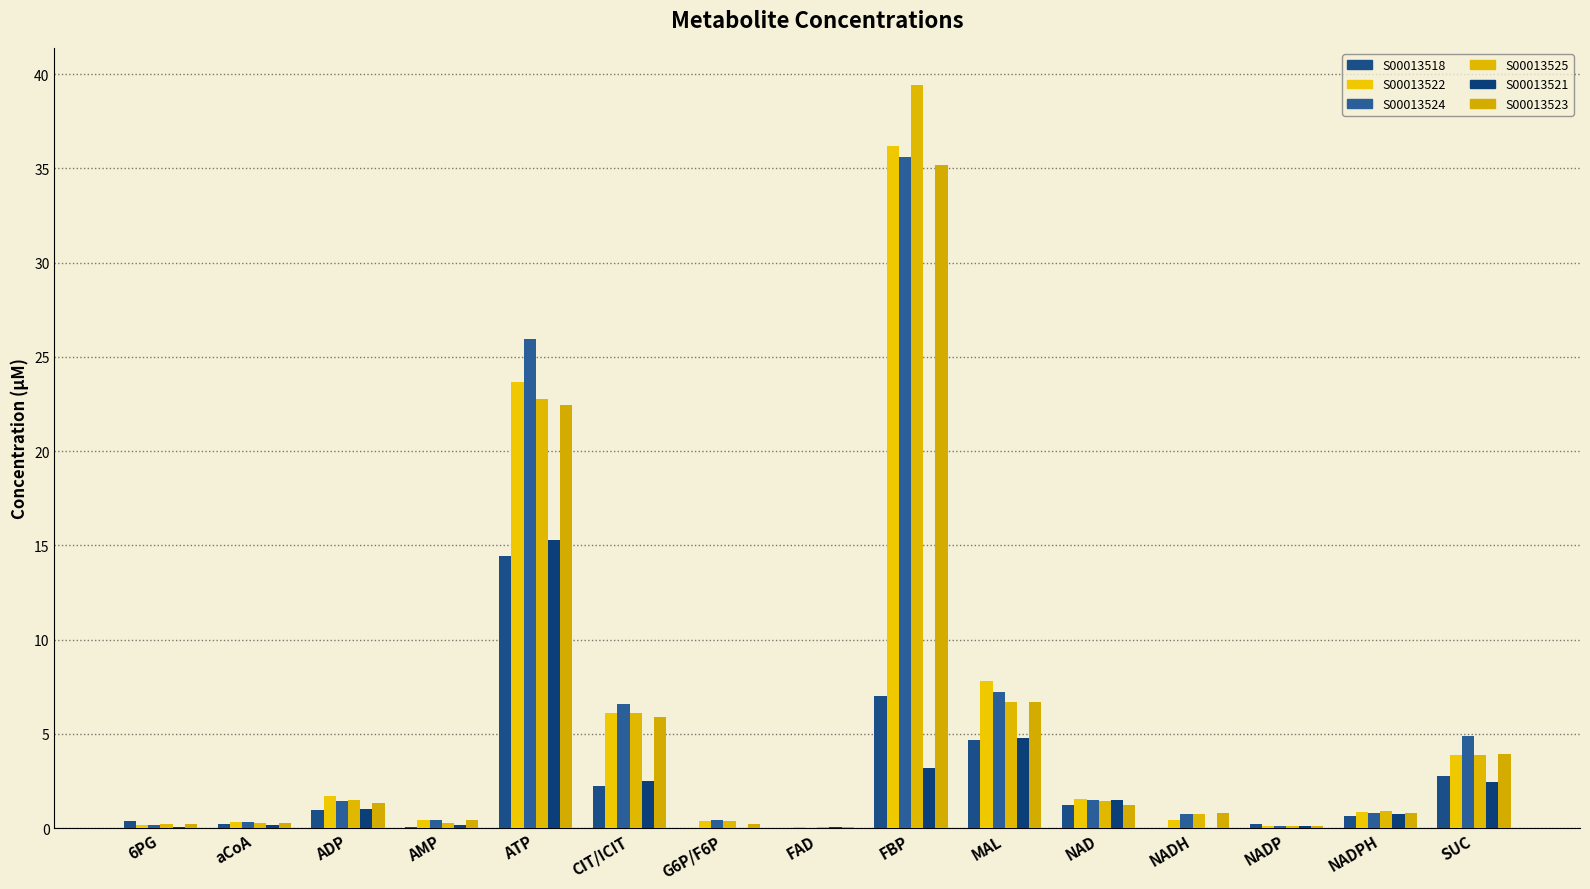

What is the sum of the S00013518 values at NADPH and NAD?

1.9